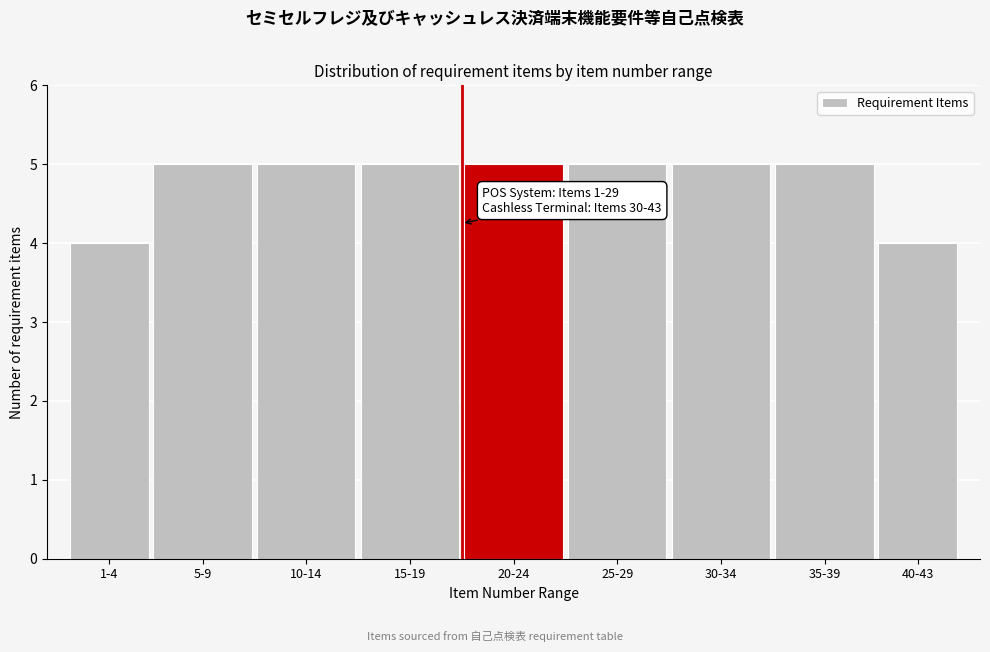

Reading left to right, extract all data points from this chart.

1-4=4	5-9=5	10-14=5	15-19=5	20-24=5	25-29=5	30-34=5	35-39=5	40-43=4